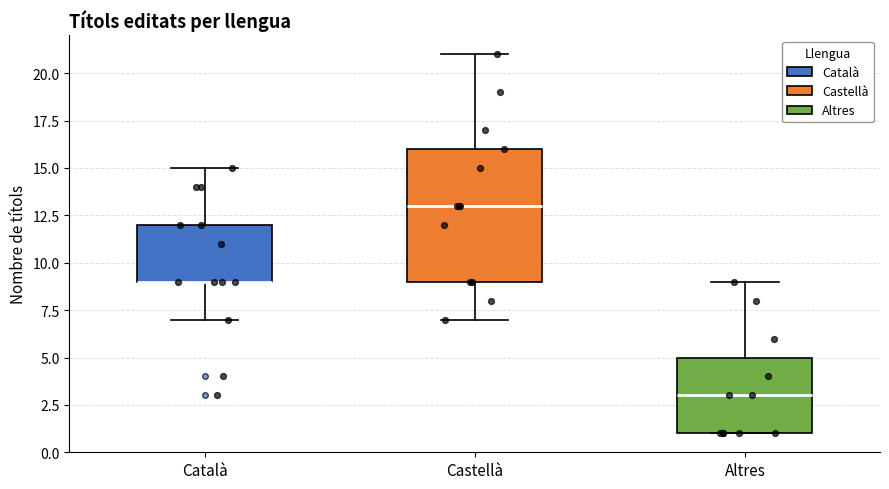

Reading left to right, transcribe this box plot: for each box, give where its median line is, the range the box spans, and where its two whiskers end, as read against the y-axis. The values are not printed on the chart, so give them approximately, as read against the axis.

Català: median 9 (drawn on the box's lower edge), box 9 to 12, whiskers 7 to 15
Castellà: median 13, box 9 to 16, whiskers 7 to 21
Altres: median 3, box 1 to 5, whiskers 1 to 9